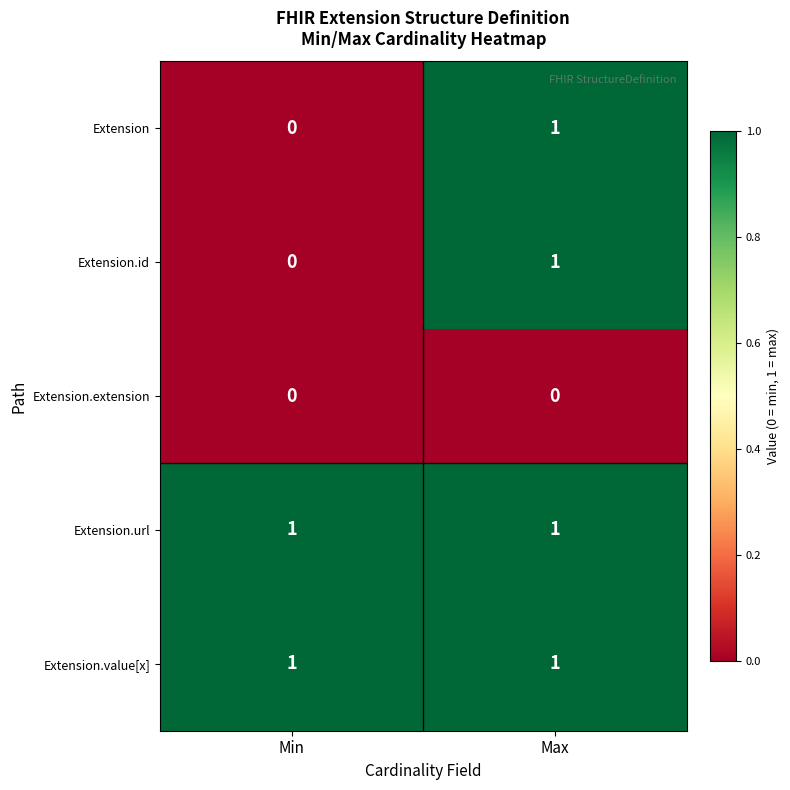

At how many categories does at least one series exceed 0?

2